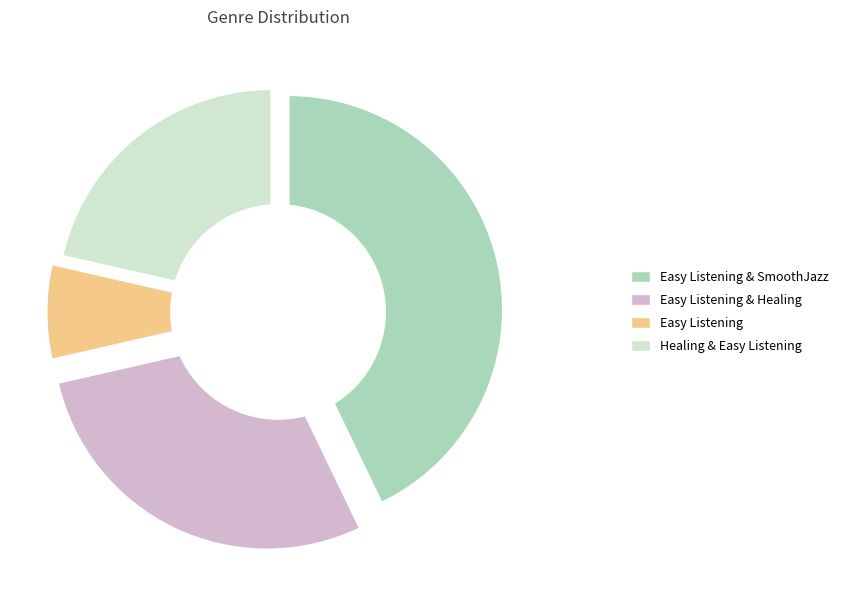

To the nearest percent, what is the average slice percentage?

25%